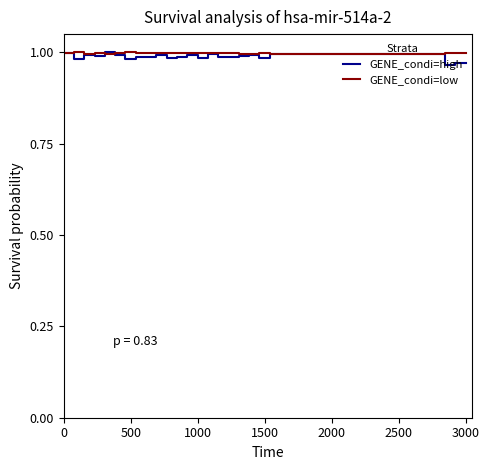

Which series has the widest spread of values?

GENE_condi=high